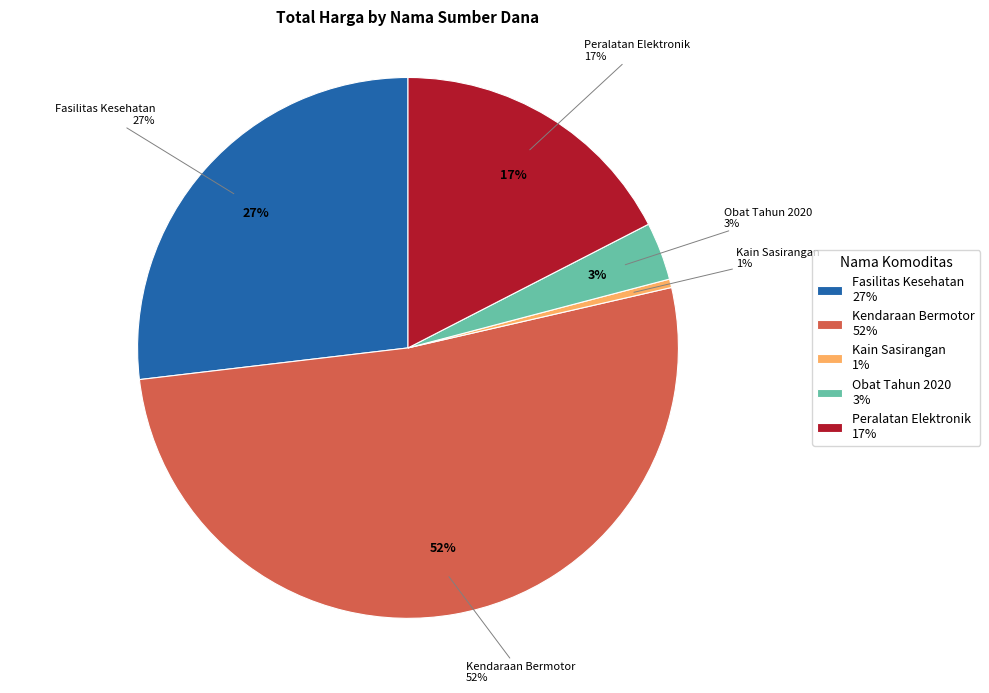

The APBDP slice represents 16% of the pie. True or false?

False